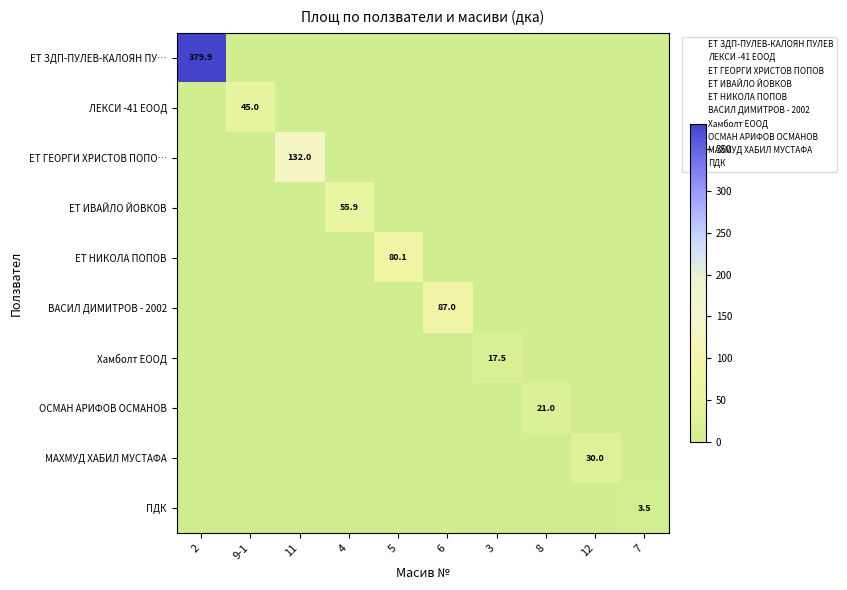

Is the value of ЛЕКСИ -41 ЕООД at 9-1 greater than the value of ЕТ ГЕОРГИ ХРИСТОВ ПОПО… at 11?

No